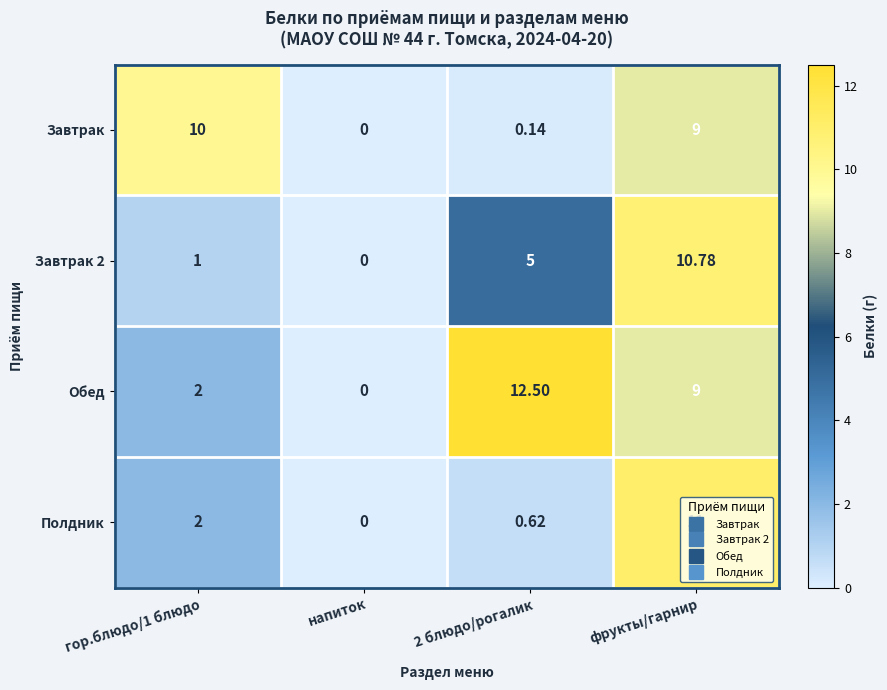

At which category does the chart reach its peak across all series?

2 блюдо/рогалик